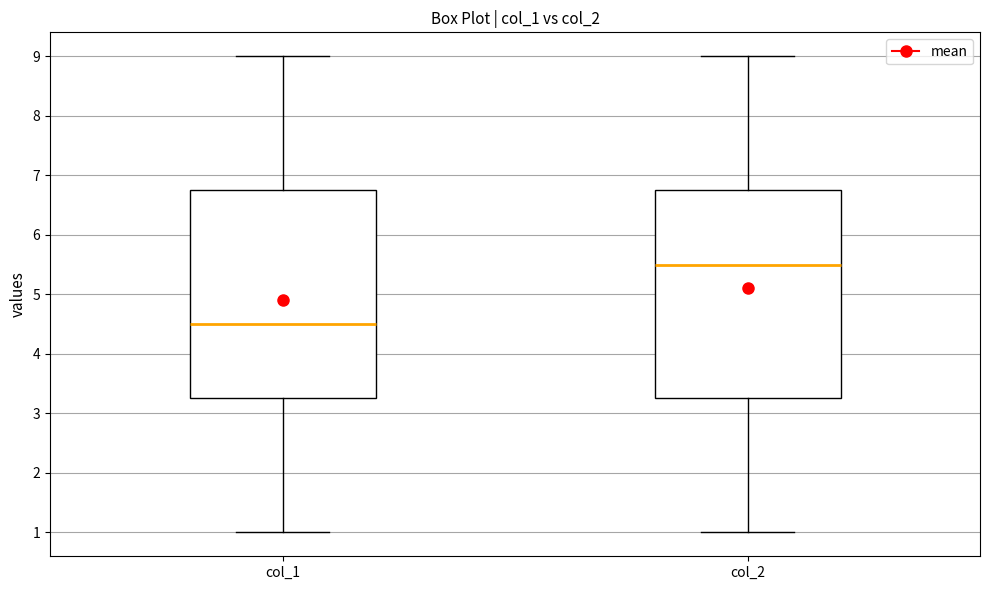

Which box has the highest median line?

col_2